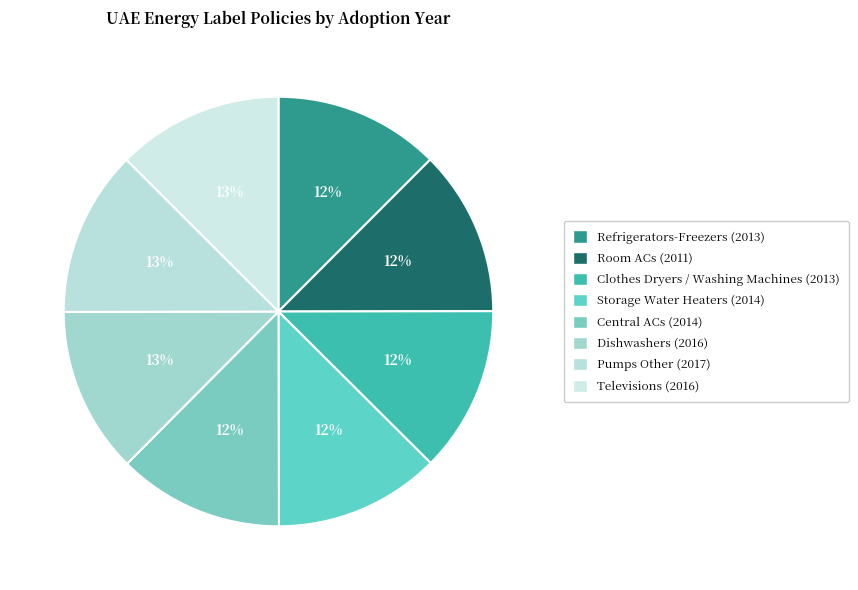

Count the number of slices in the pie.

8